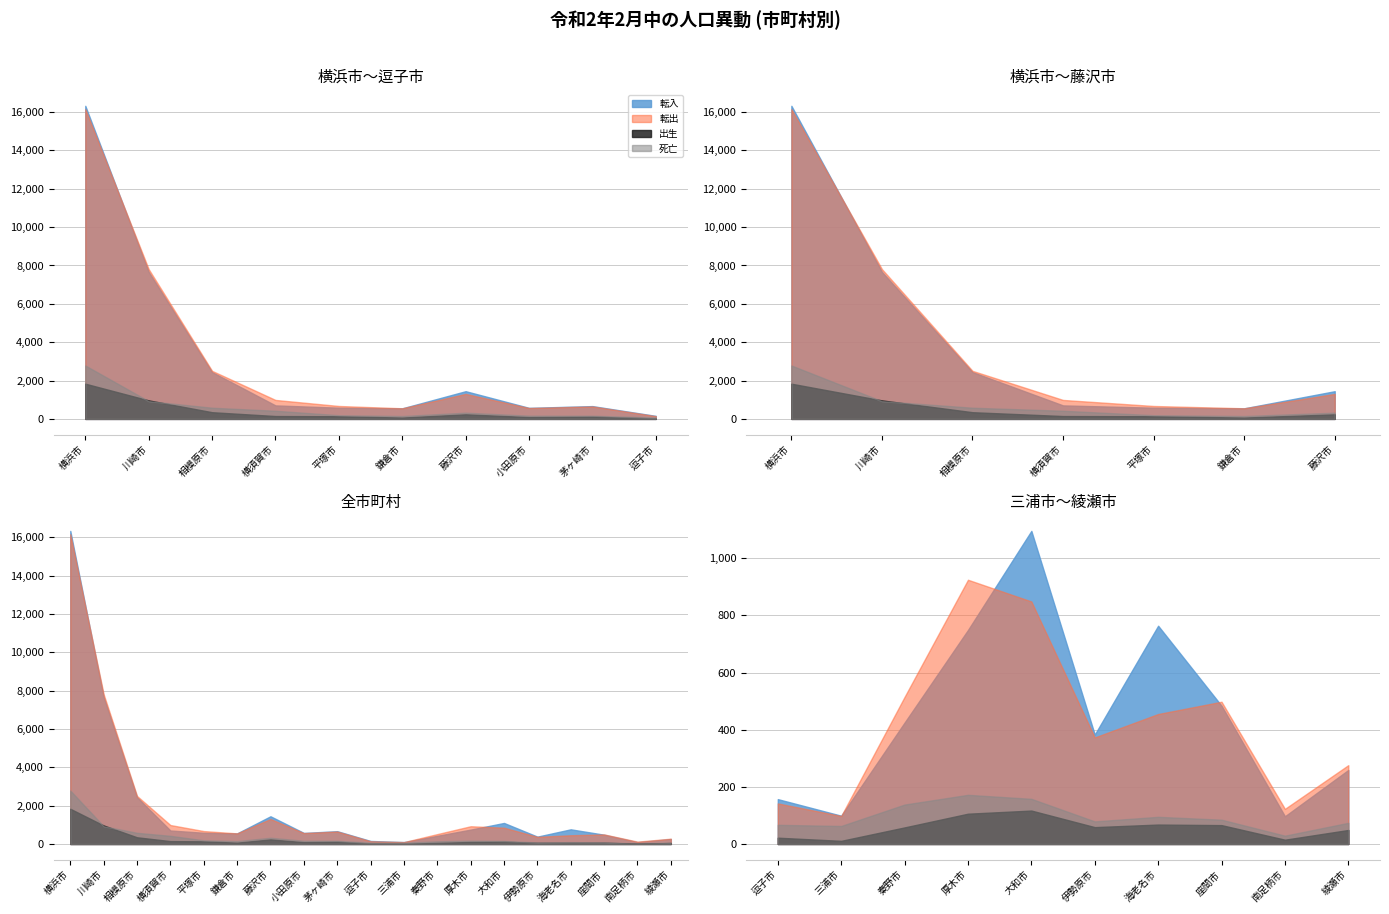

At which label is 転出 closest to 8126?

川崎市